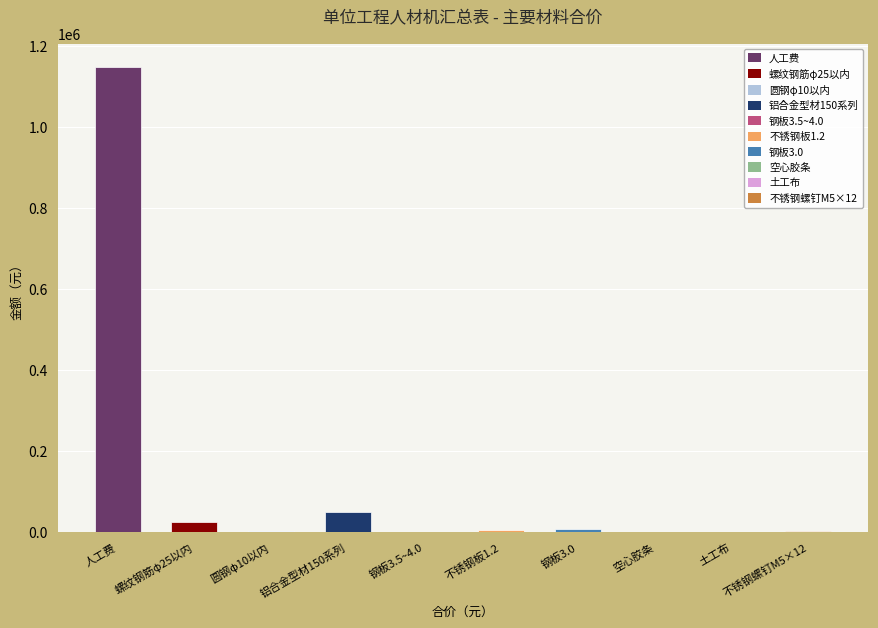

The chart shows a value of 1149029.7 at 人工费. True or false?

True